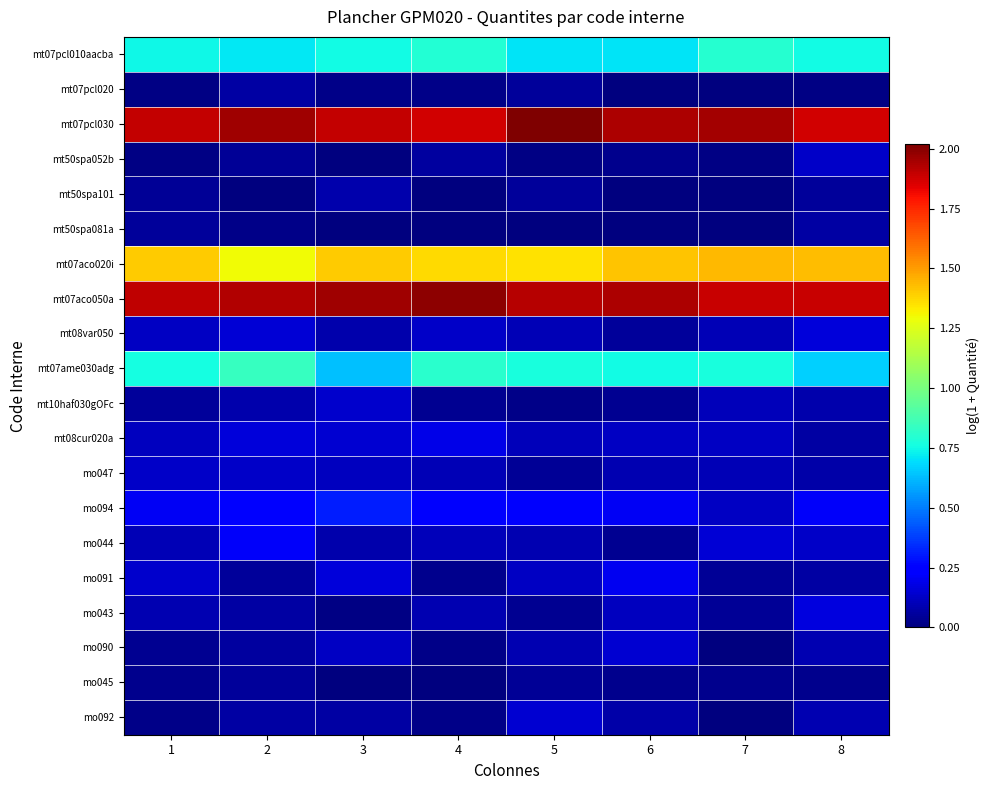

Rank the series by their maximum value, from highest to lowest.

mt07pcl030, mt07aco050a, mt07aco020i, mt07ame030adg, mt07pcl010aacba, mo094, mo044, mo091, mt08cur020a, mo043, mt08var050, mo092, mo090, mt10haf030gOFc, mt50spa052b, mo047, mt50spa101, mt07pcl020, mt50spa081a, mo045